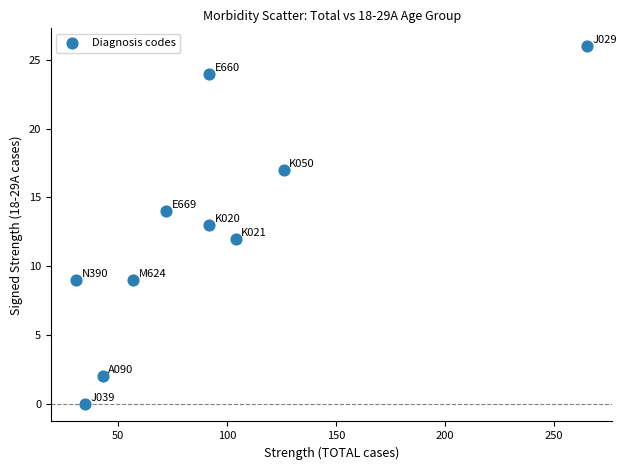

What is the average X value?

92